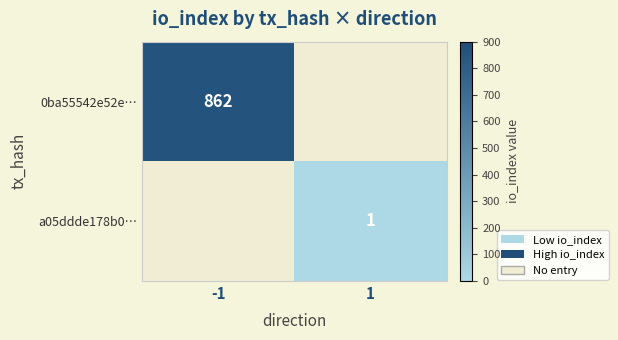

Is it true that 0ba55542e52e… equals 862 at -1?

True